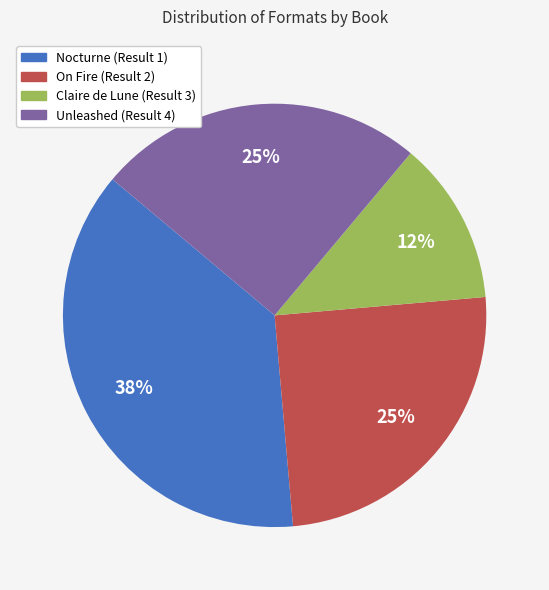

What is the smallest slice in the pie chart?

Claire de Lune (Result 3)